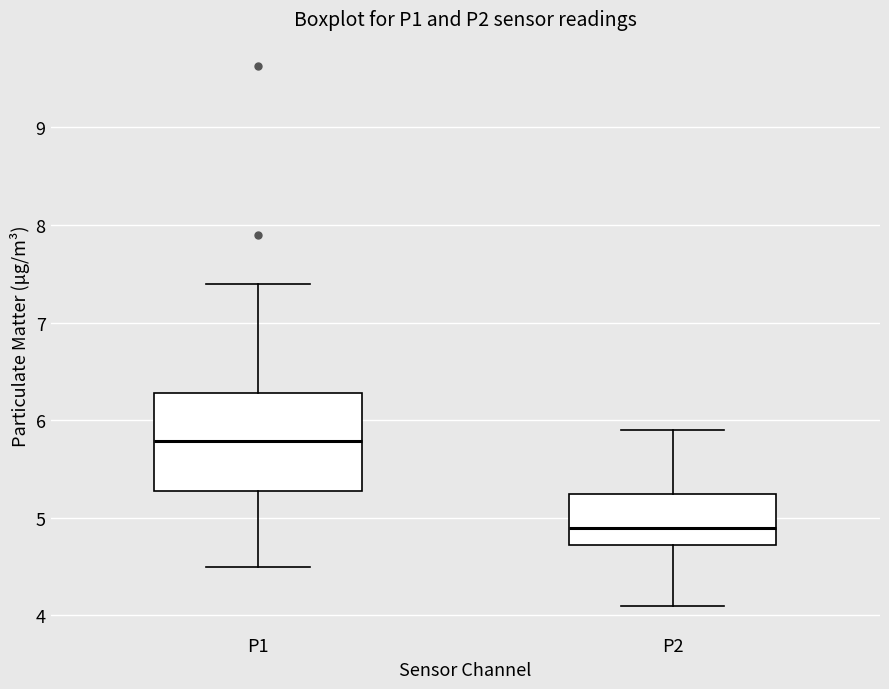

Reading left to right, transcribe this box plot: for each box, give where its median line is, the range the box spans, and where its two whiskers end, as read against the y-axis. The values are not printed on the chart, so give them approximately, as read against the axis.

P1: median 5.8, box 5.3 to 6.3, whiskers 4.5 to 7.4
P2: median 4.9, box 4.7 to 5.2, whiskers 4.1 to 5.9